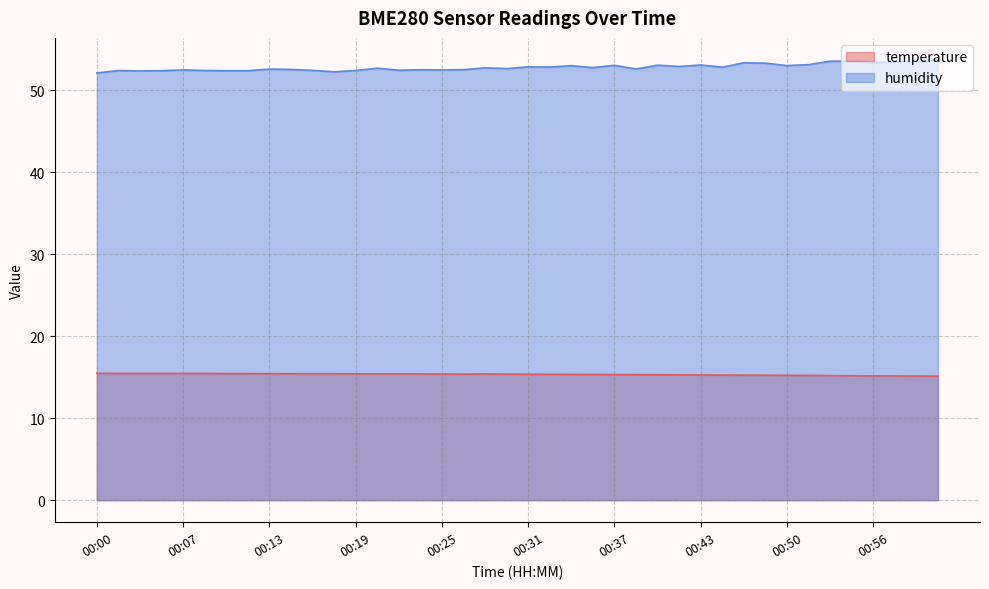

What is the sum of all humidity values?

2111.1